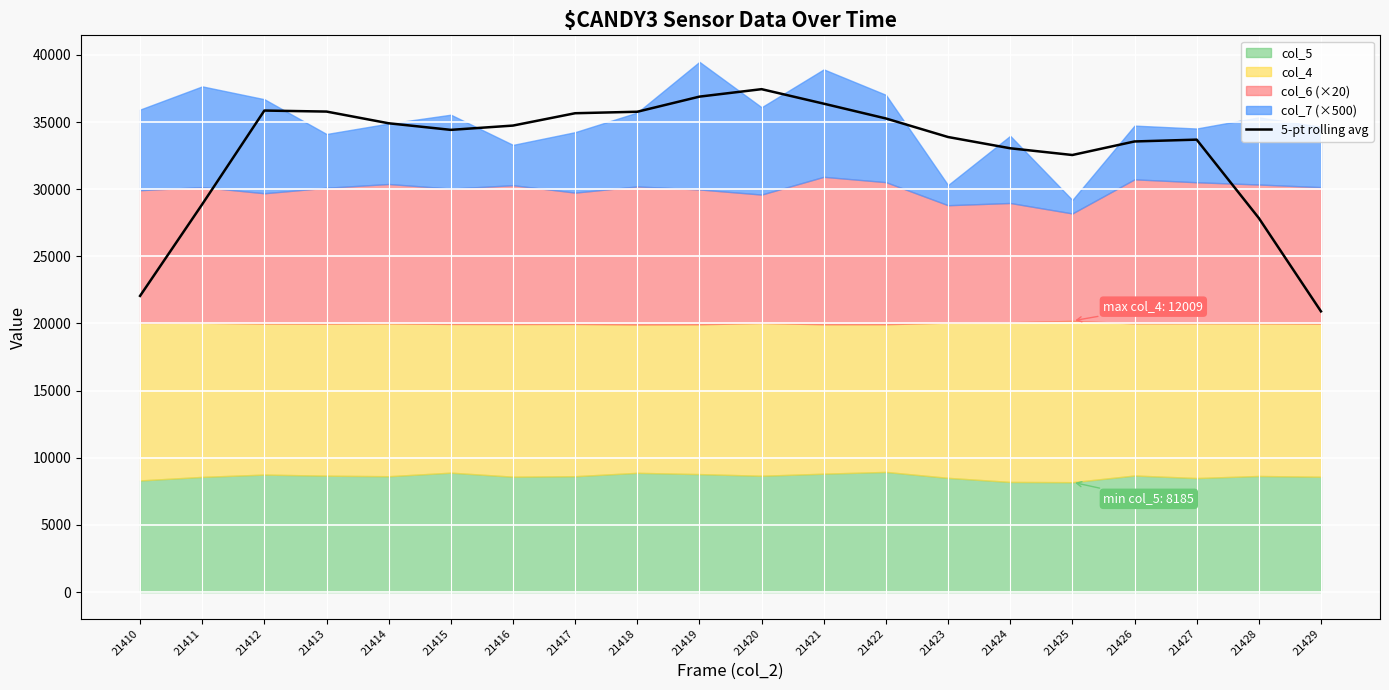

What is the value of the 6th point from the left?

34416.0